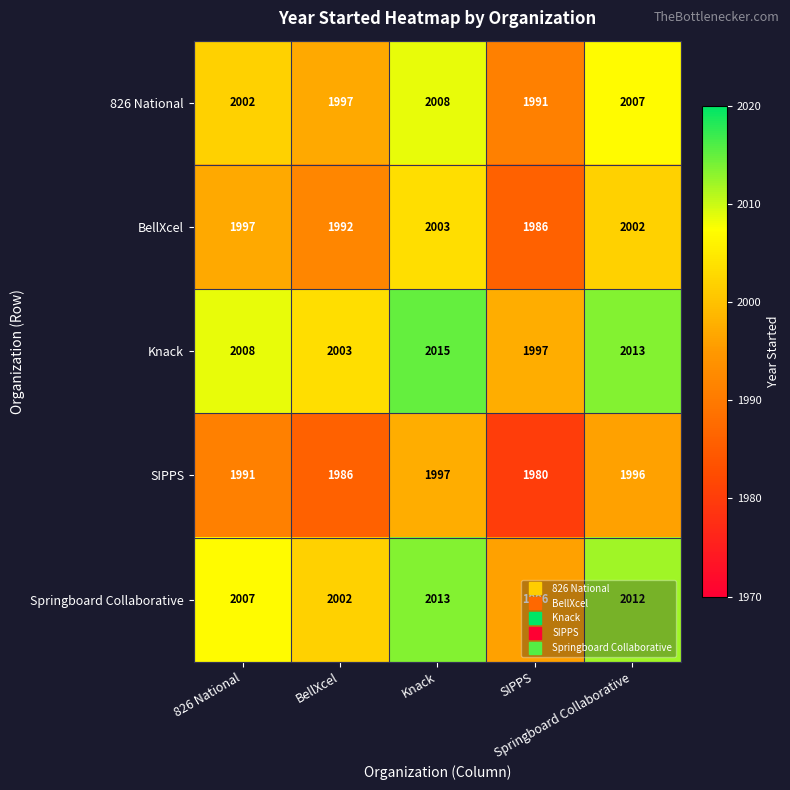

Which series has the largest range (max minus min)?

Knack